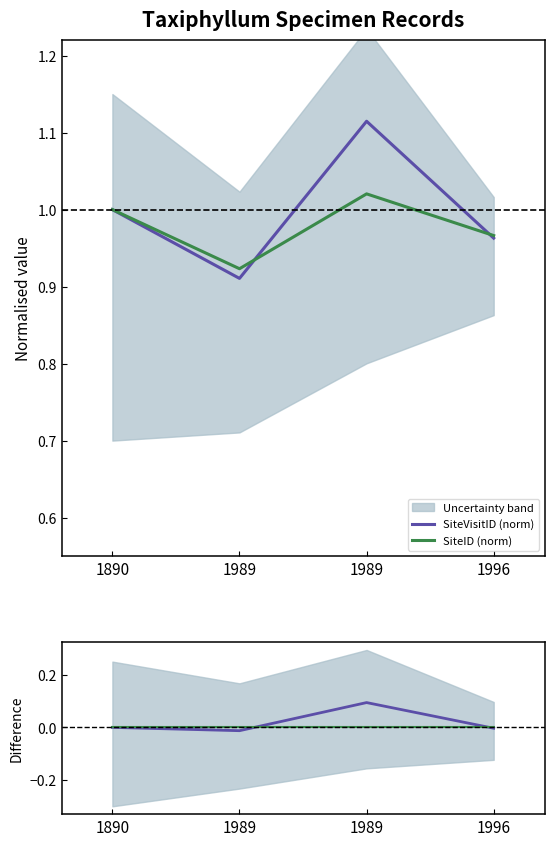

Is the value of SiteVisitID (norm) at 1890 greater than the value of SiteVisitID – SiteID at 1890?

Yes